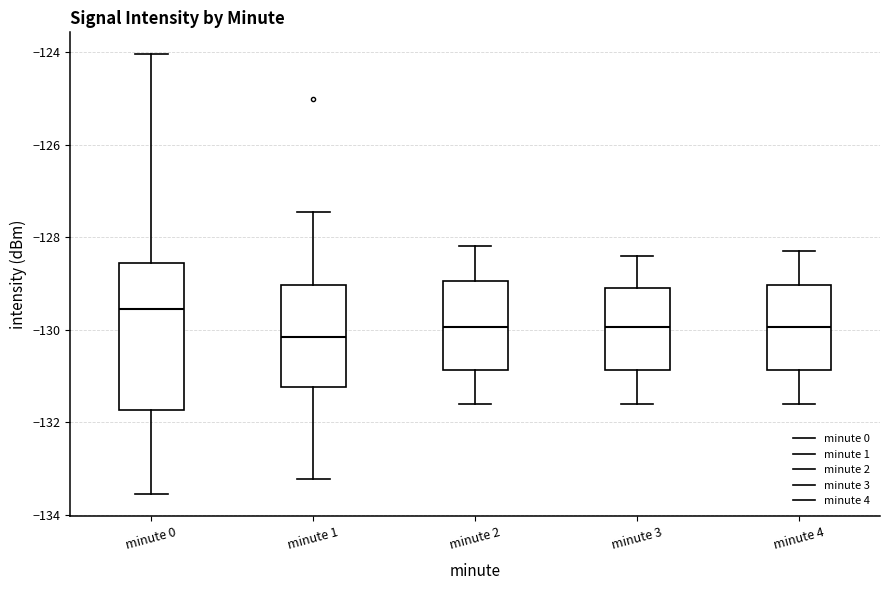

Reading left to right, transcribe this box plot: for each box, give where its median line is, the range the box spans, and where its two whiskers end, as read against the y-axis. The values are not printed on the chart, so give them approximately, as read against the axis.

minute 0: median -129.6, box -131.8 to -128.6, whiskers -133.6 to -124.0
minute 1: median -130.2, box -131.2 to -129.0, whiskers -133.2 to -127.4
minute 2: median -130.0, box -130.8 to -129.0, whiskers -131.6 to -128.2
minute 3: median -130.0, box -130.8 to -129.0, whiskers -131.6 to -128.4
minute 4: median -130.0, box -130.8 to -129.0, whiskers -131.6 to -128.2